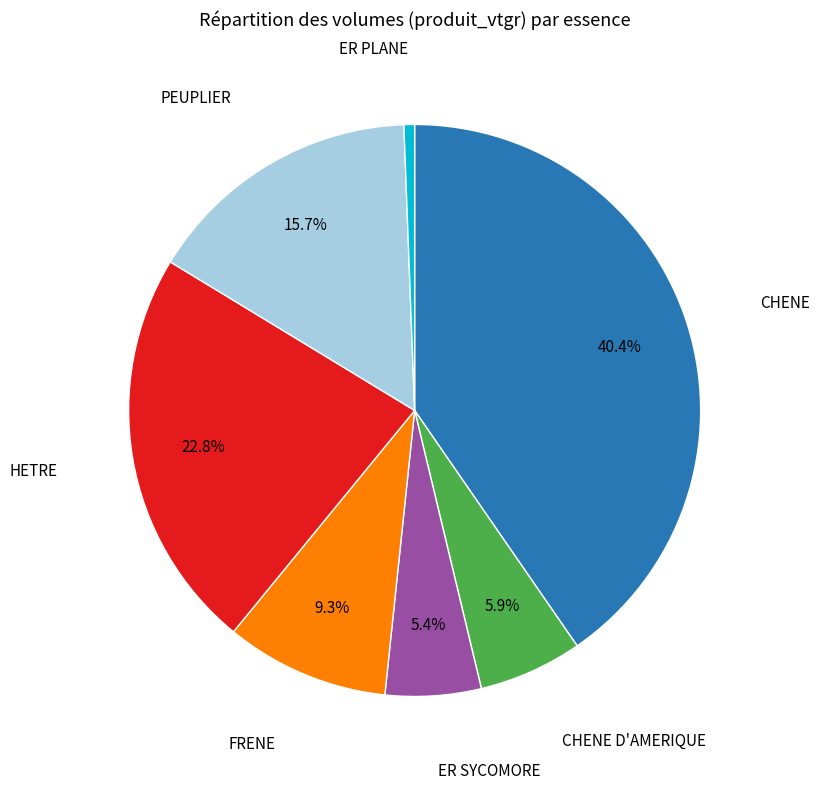

How many segments does this pie chart have?

7